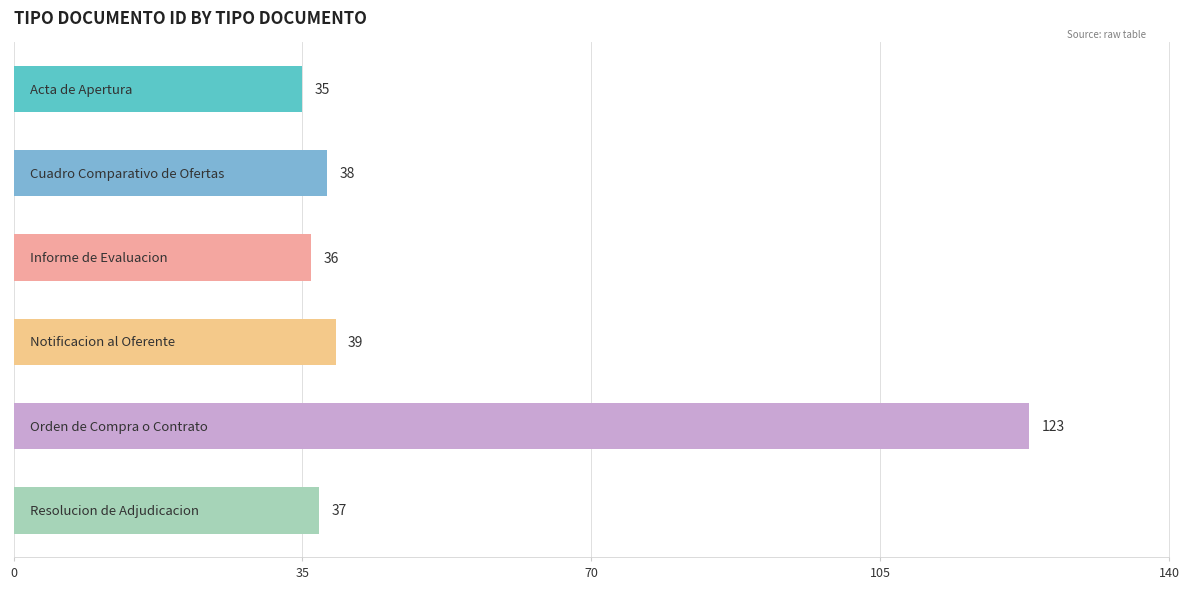

How many data points are less than 38?

3